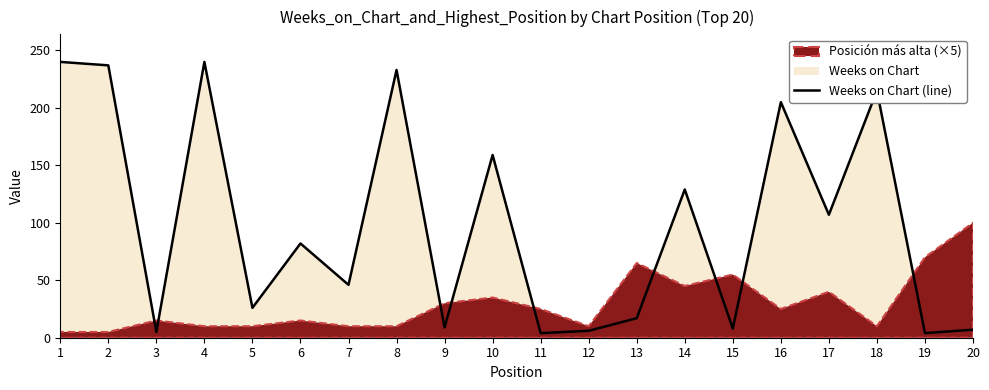

Approximately how many times larger is the value at 4 compared to 20?

34.3